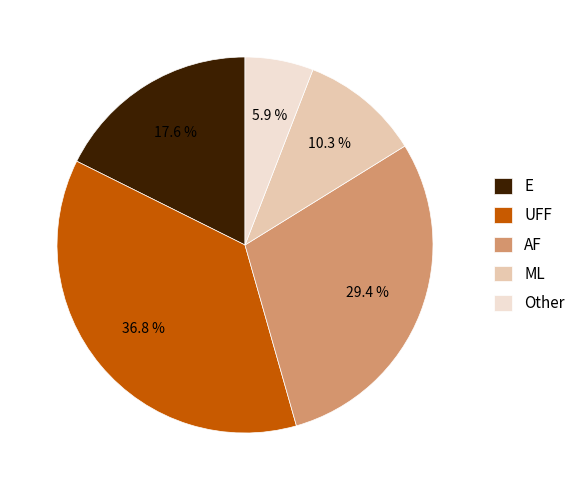

The Other slice represents 23% of the pie. True or false?

False